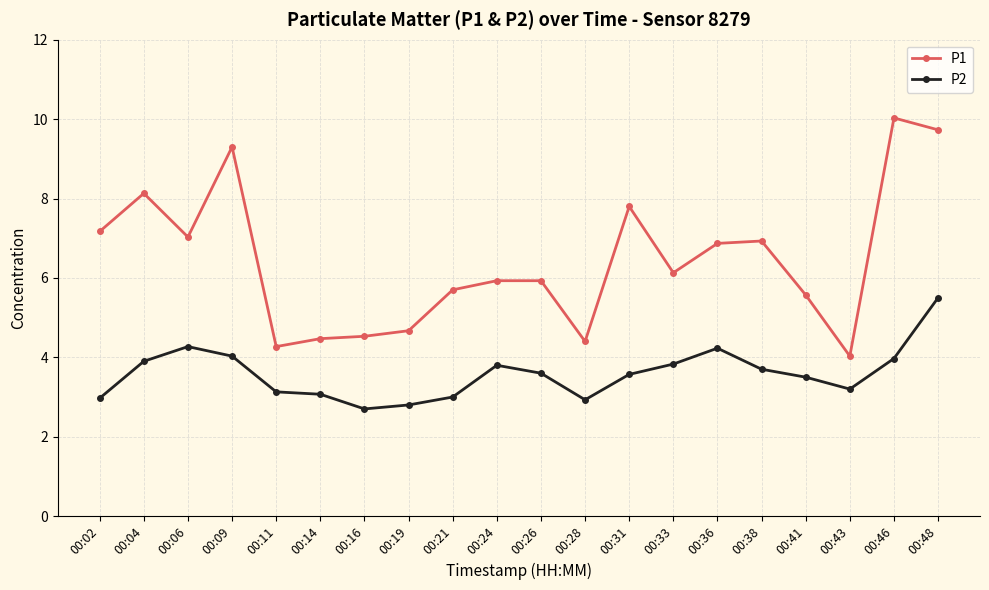

What is the sum of the P2 values at 00:38 and 00:11?

6.8